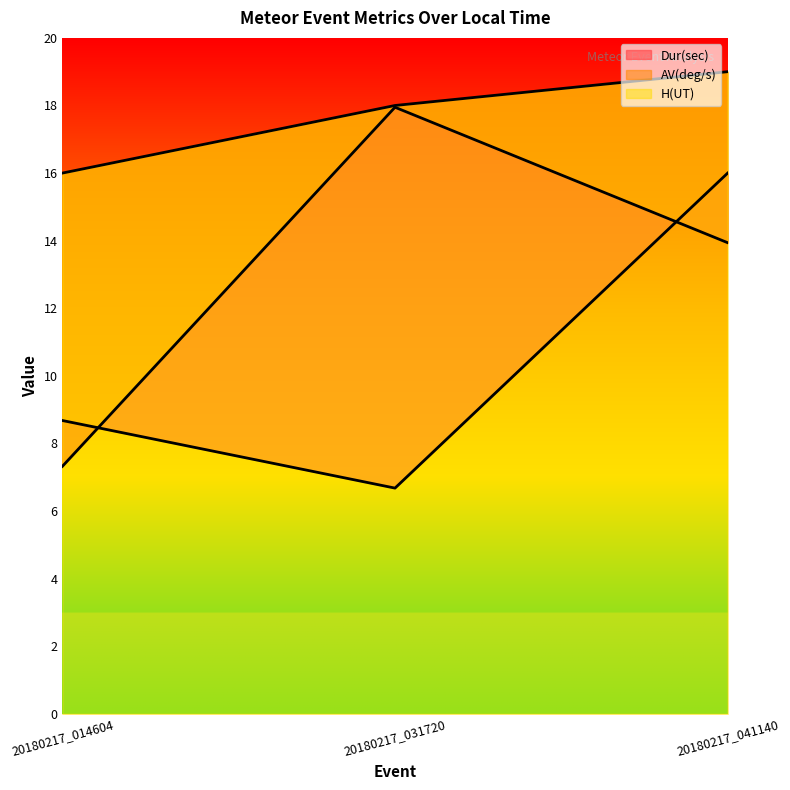

True or false: H(UT) has a value of 16.0 at 20180217_014604.

True